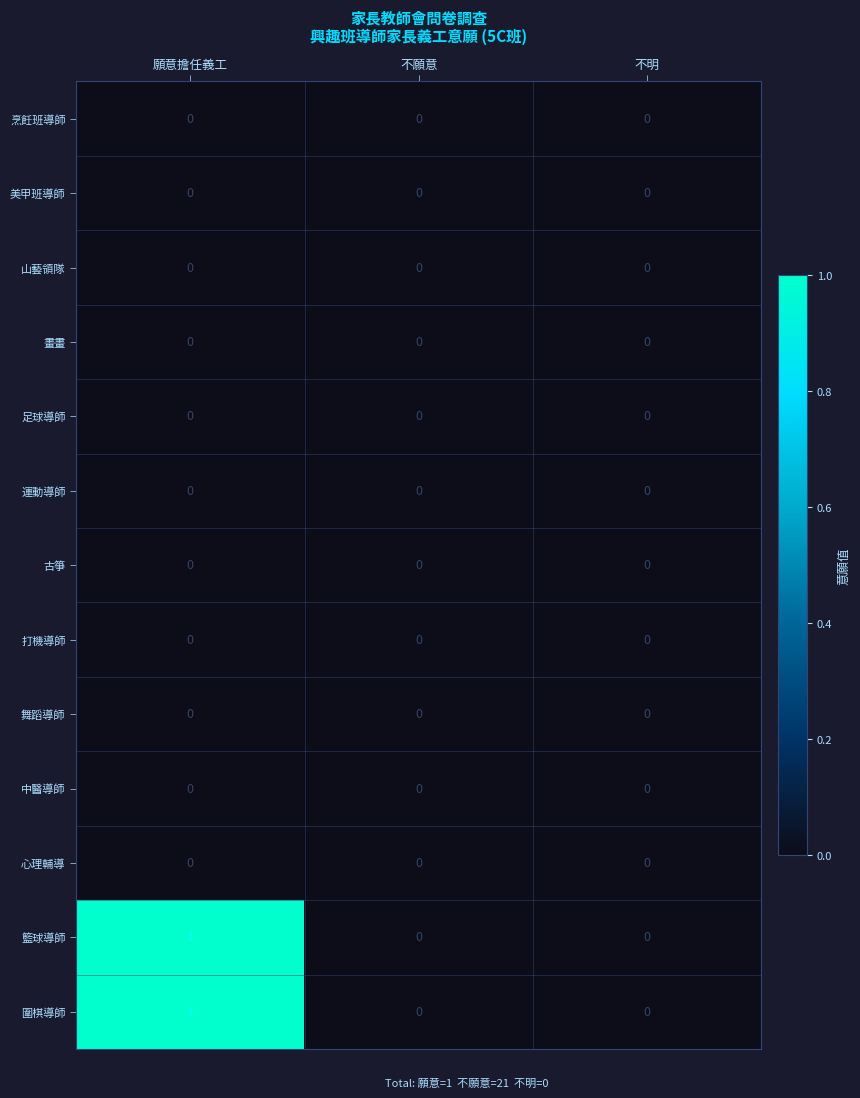

Is it true that 古箏 equals 0 at 不願意?

True